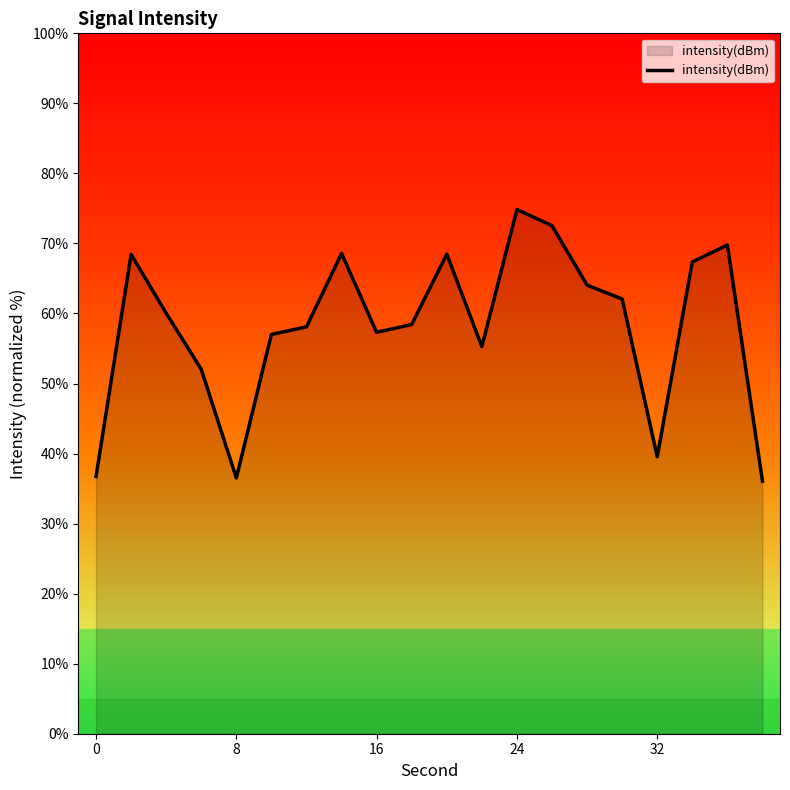

What is the minimum value shown in the chart?

36.1